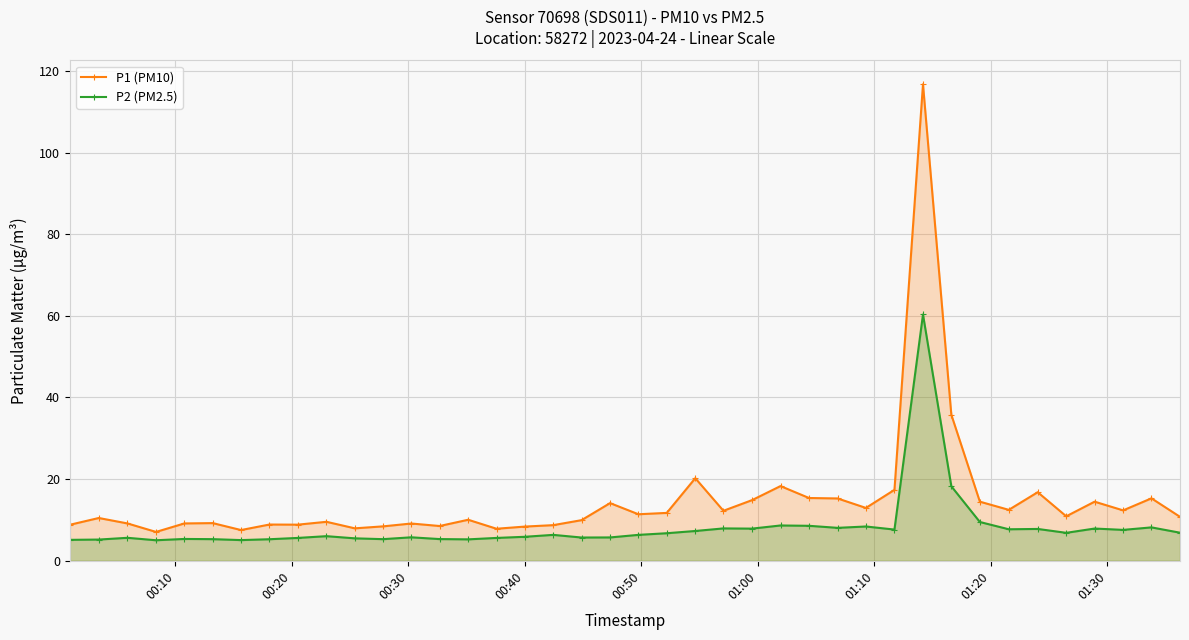

Reading left to right, list all the values displayed in this chart.

P1 (PM10): 8.8	10.5	9.2	7.1	9.2	9.2	7.5	8.9	8.8	9.6	8.0	8.4	9.1	8.5	10.1	7.8	8.4	8.7	9.9	14.1	11.4	11.7	20.2	12.2	14.8	18.3	15.4	15.3	12.9	17.4	116.7	35.8	14.5	12.5	16.8	10.9	14.5	12.3	15.3	10.8
P2 (PM2.5): 5.1	5.2	5.6	5.0	5.3	5.3	5.1	5.3	5.6	6.0	5.5	5.3	5.8	5.3	5.2	5.6	5.9	6.3	5.7	5.7	6.3	6.8	7.3	7.9	7.9	8.7	8.6	8.1	8.4	7.7	60.3	18.2	9.5	7.7	7.8	6.8	7.9	7.6	8.2	6.9